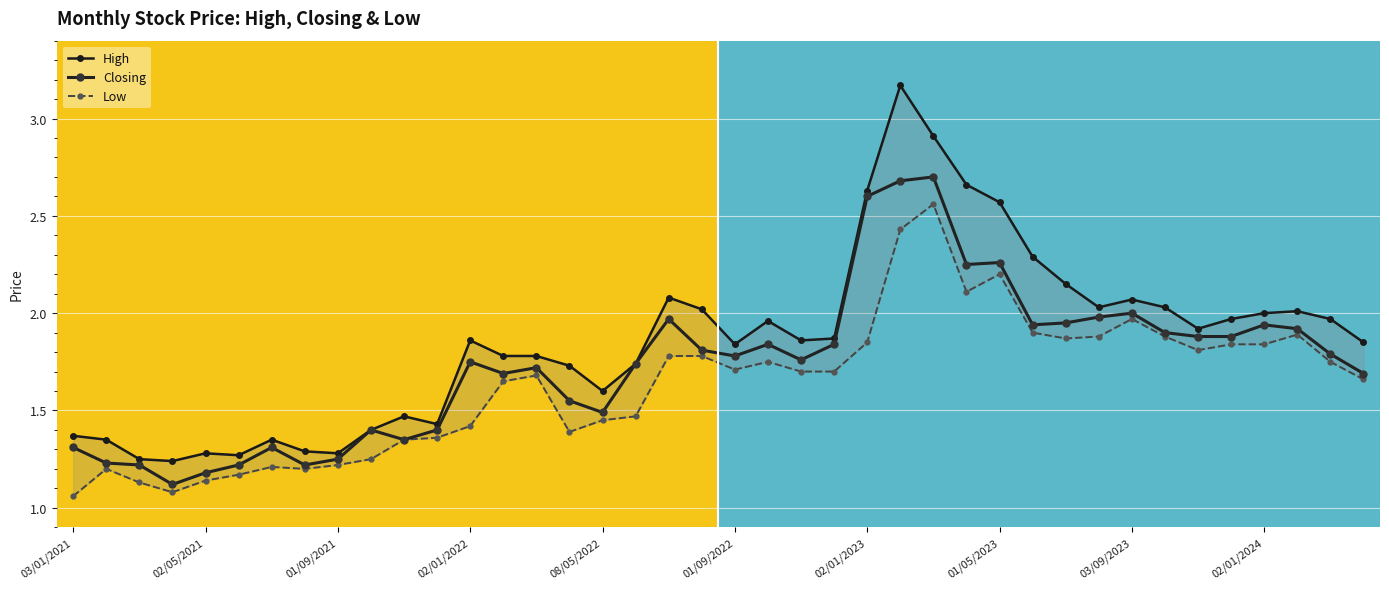

The Low series shows 0.5 at 11. True or false?

False